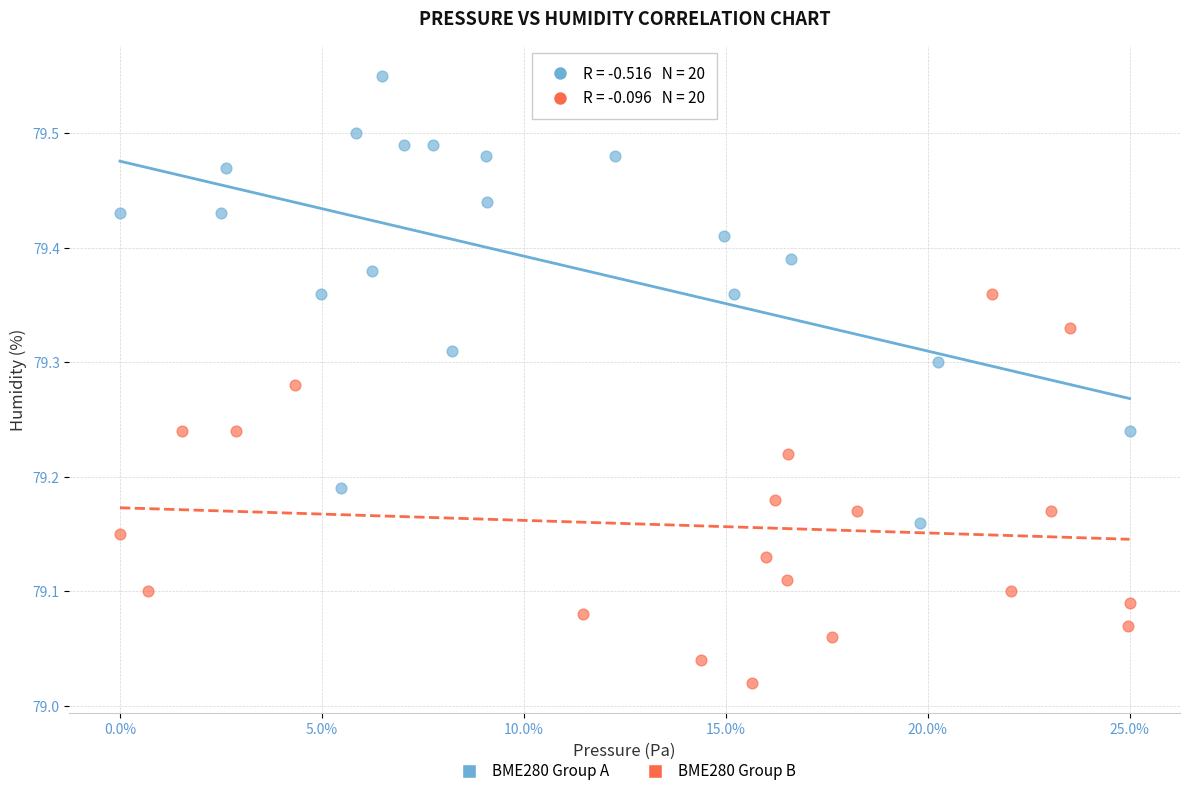

Which series has the widest spread of Y values?

BME280 Group A